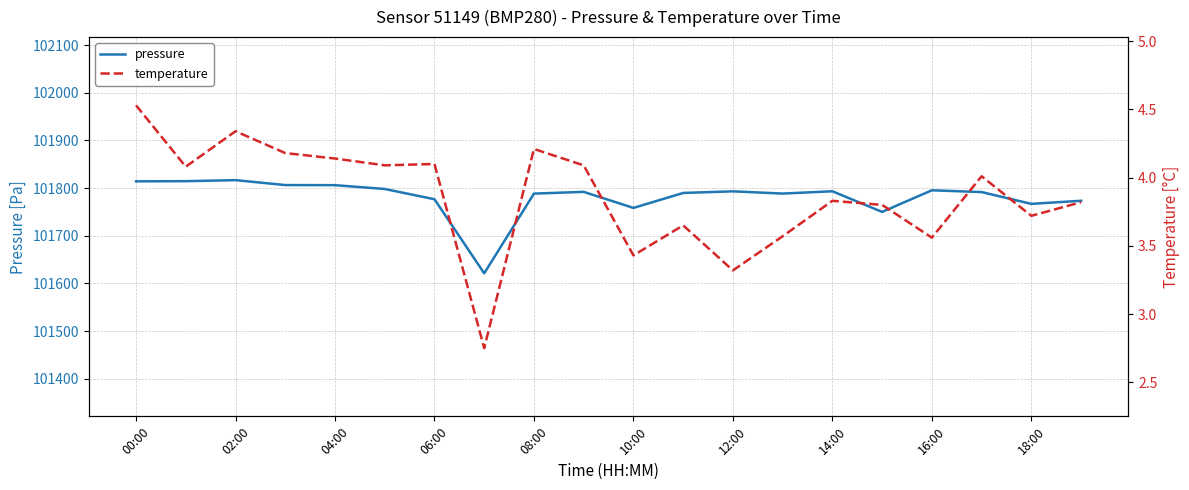

Is it true that pressure equals 101758.3 at 10:00?

True